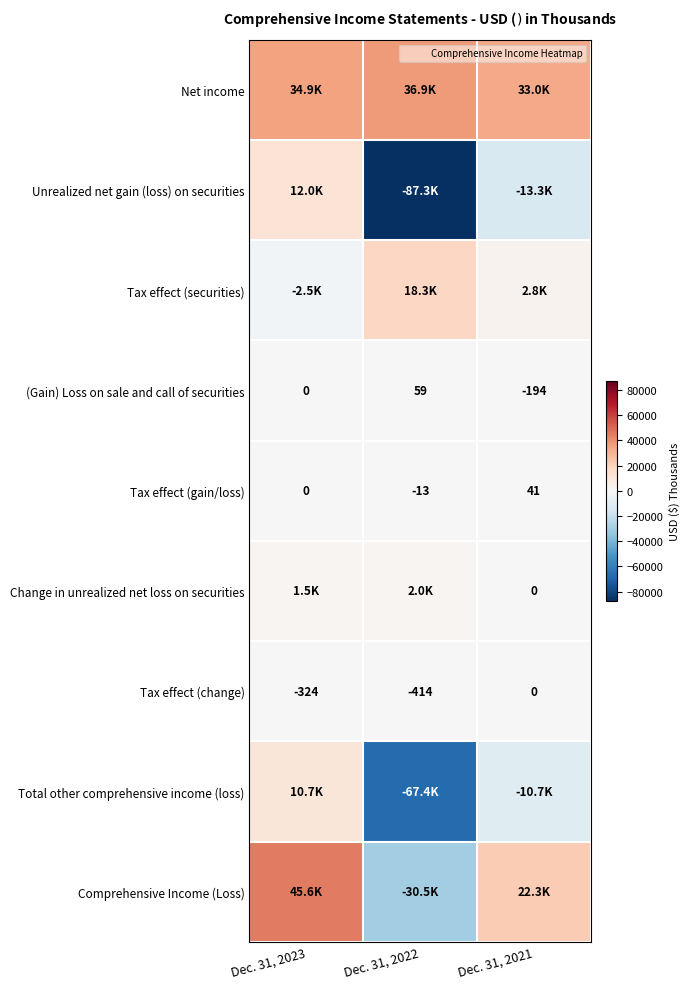

Where is Comprehensive Income (Loss) nearest to the value 7537?

Dec. 31, 2021